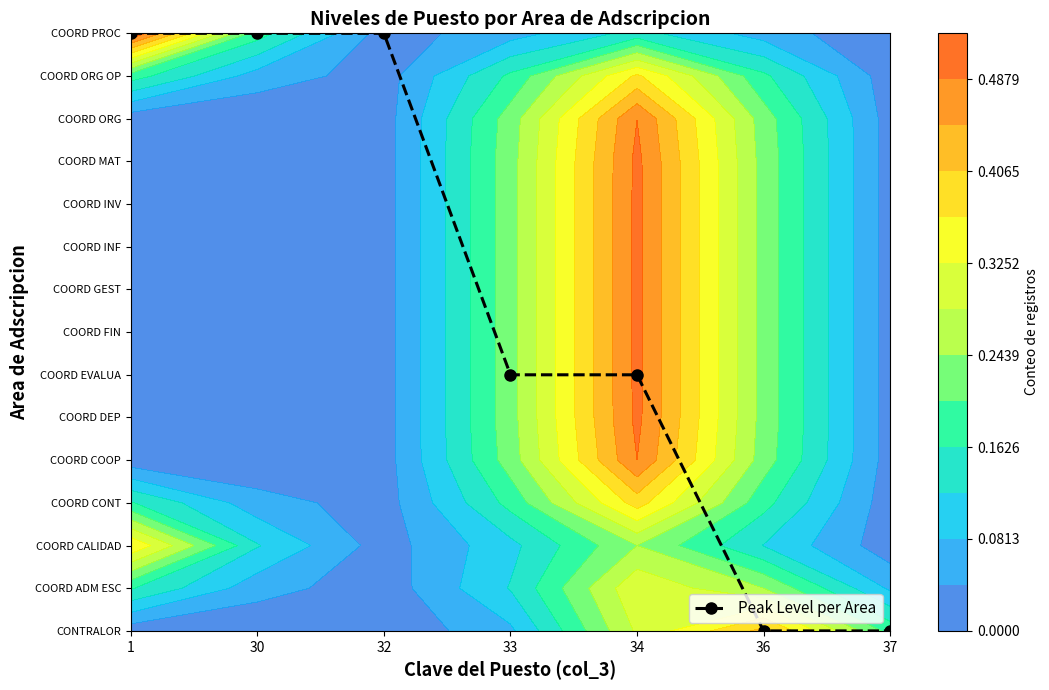

Where is the data nearest to the value 7?

33